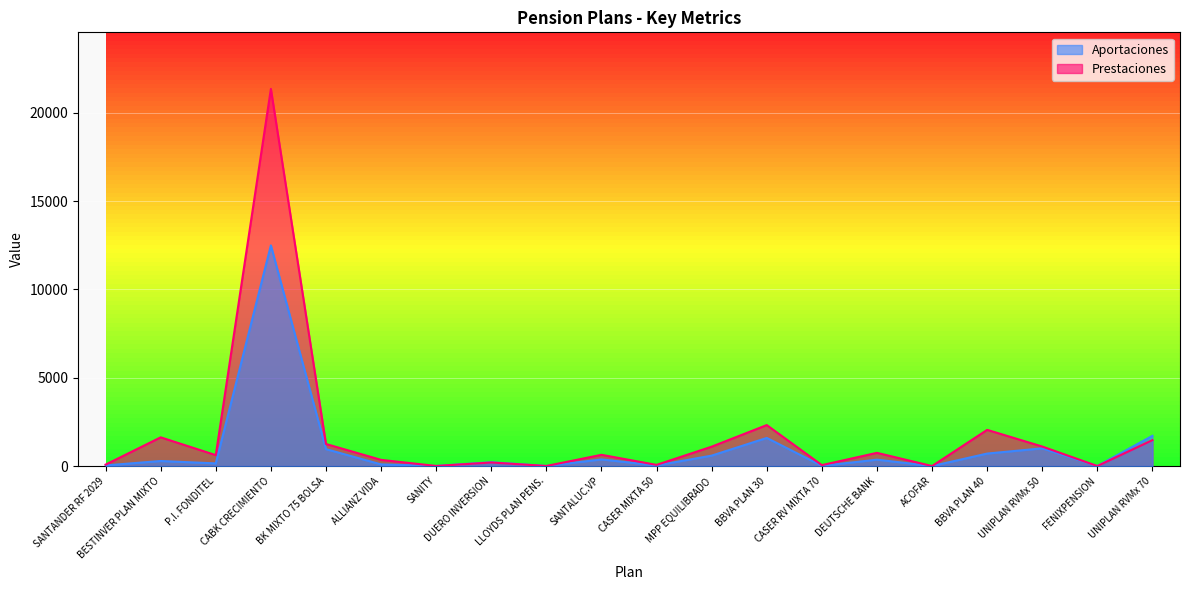

What is the sum of all Cuenta Posicion values?

35017